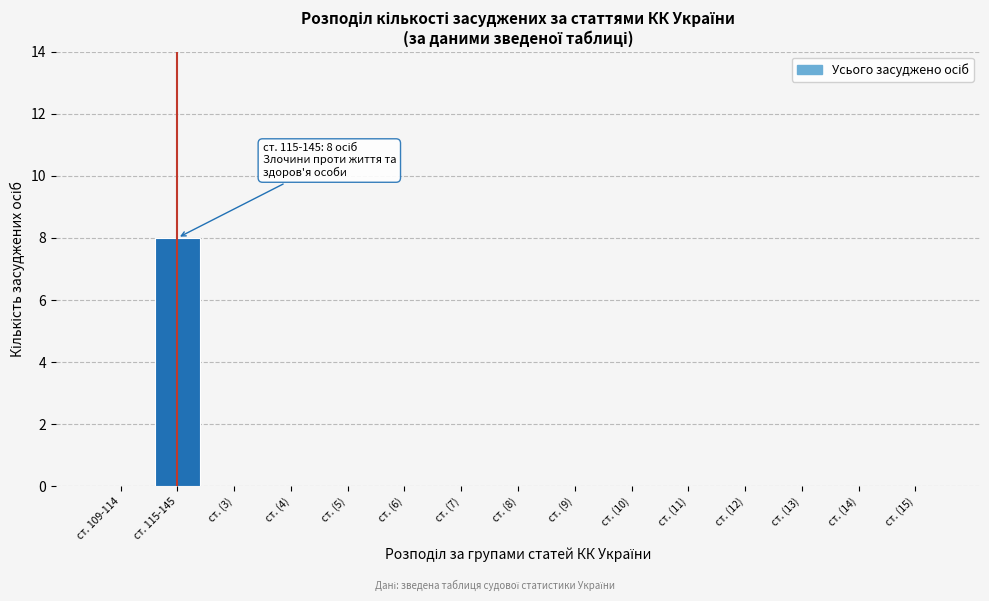

Reading left to right, transcribe all the data shown in this chart.

ст. 109-114=0	ст. 115-145=8	ст. (3)=0	ст. (4)=0	ст. (5)=0	ст. (6)=0	ст. (7)=0	ст. (8)=0	ст. (9)=0	ст. (10)=0	ст. (11)=0	ст. (12)=0	ст. (13)=0	ст. (14)=0	ст. (15)=0